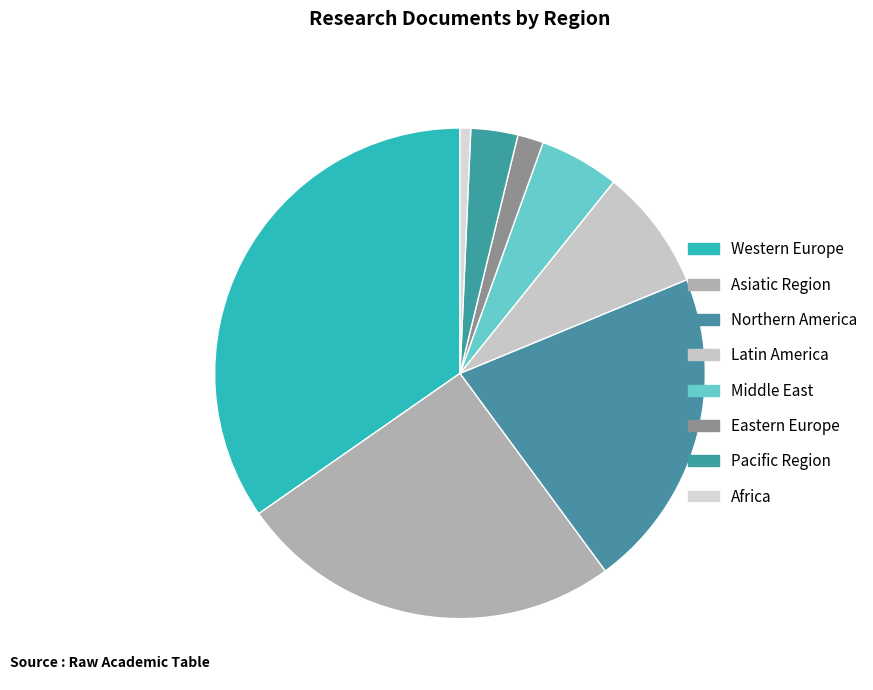

Which slice is the smallest?

Africa